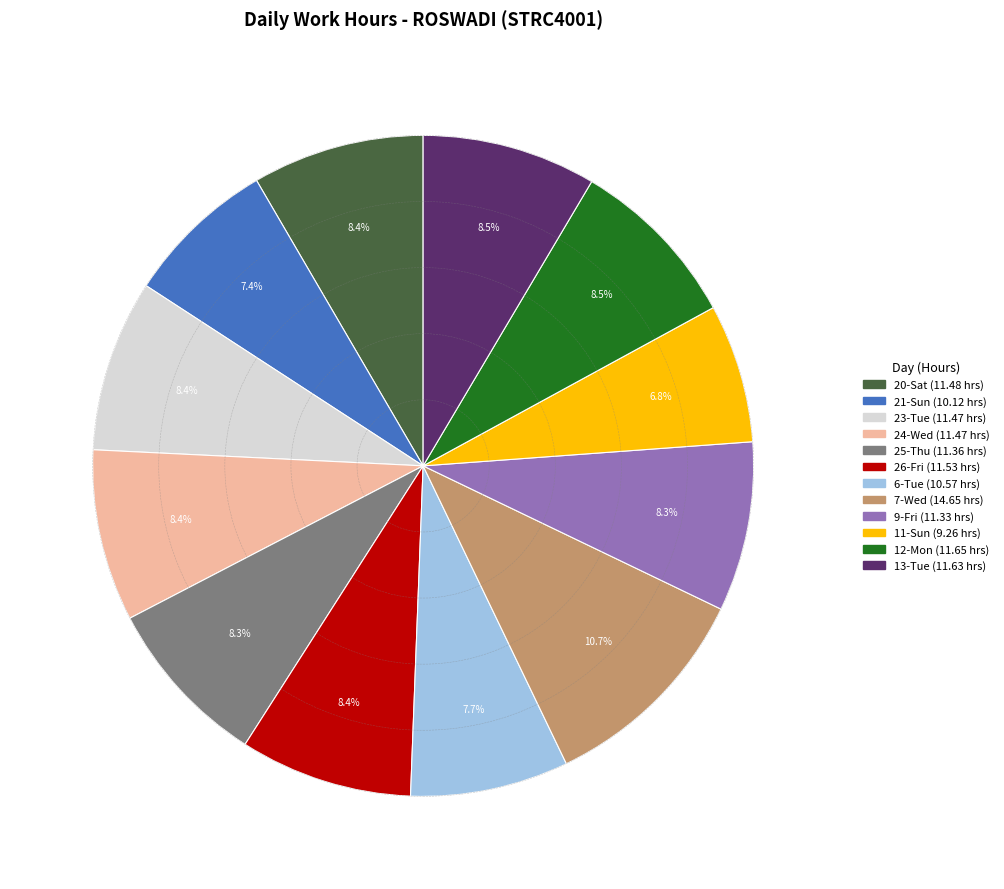

Does any single category account for the majority?

No